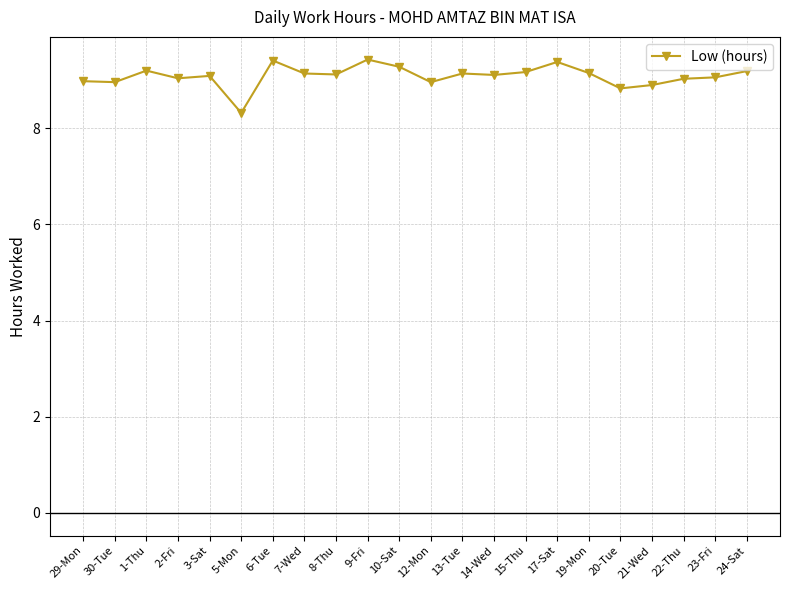

The chart shows a value of 9.1 at 13-Tue. True or false?

True